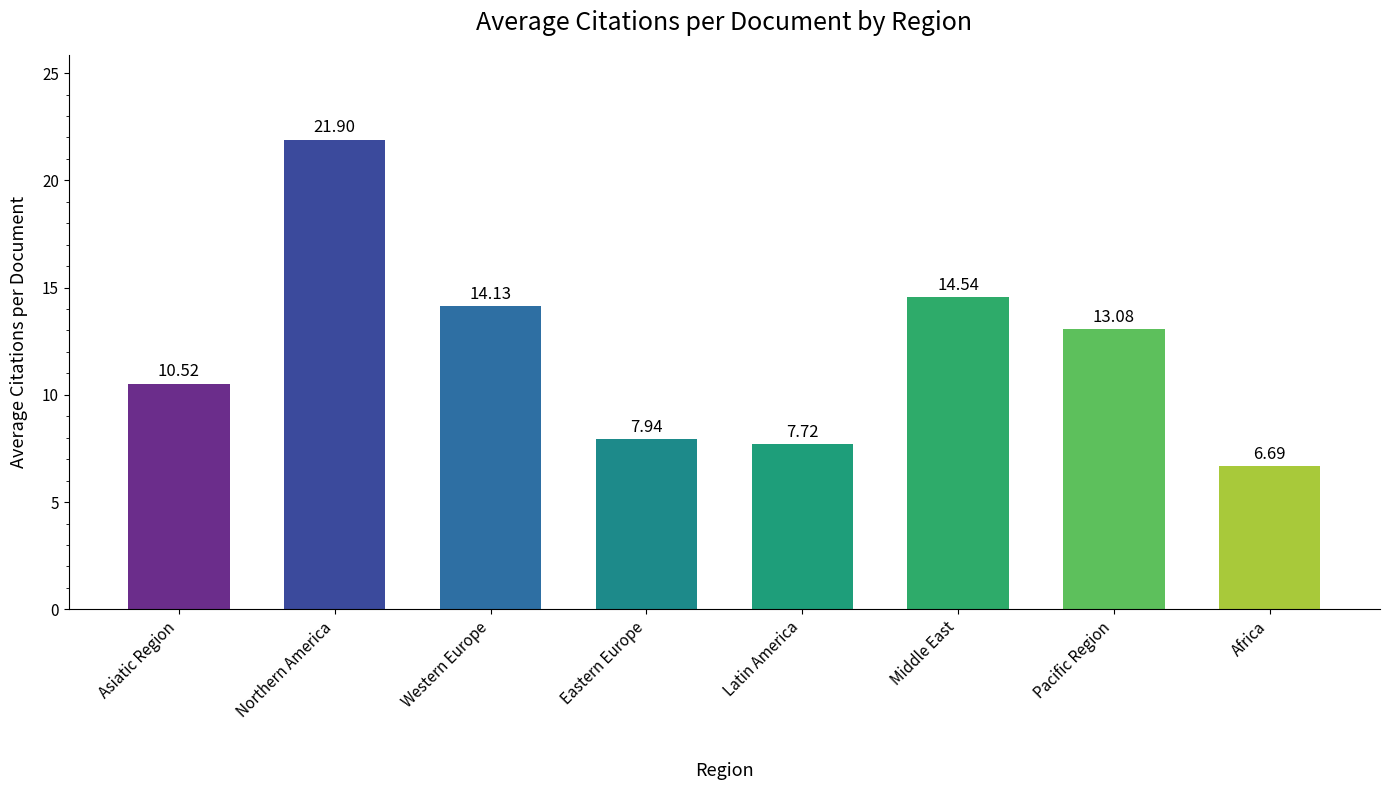

Rank the categories by value from highest to lowest.

Northern America, Middle East, Western Europe, Pacific Region, Asiatic Region, Eastern Europe, Latin America, Africa